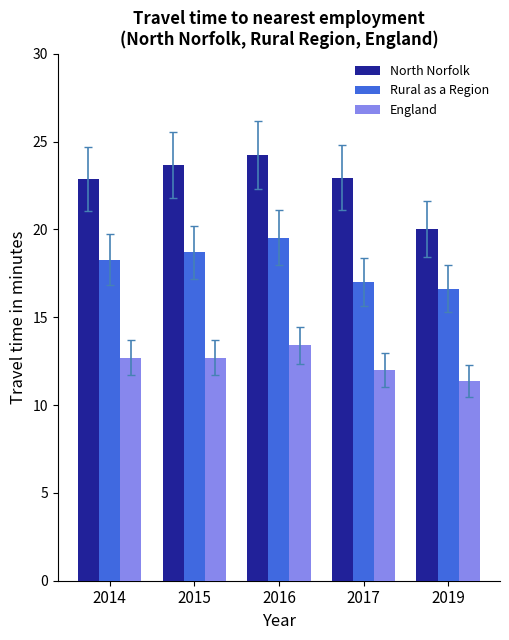

What is the difference between the maximum and minimum values in the England series?

2.0